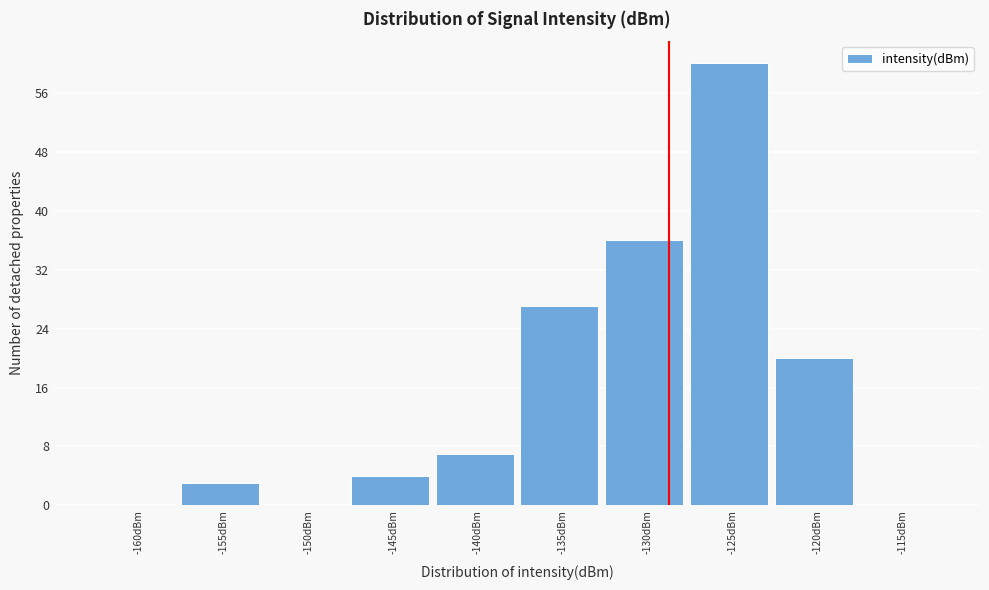

Reading left to right, extract all data points from this chart.

-160dBm=0	-155dBm=3	-150dBm=0	-145dBm=4	-140dBm=7	-135dBm=27	-130dBm=36	-125dBm=60	-120dBm=20	-115dBm=0